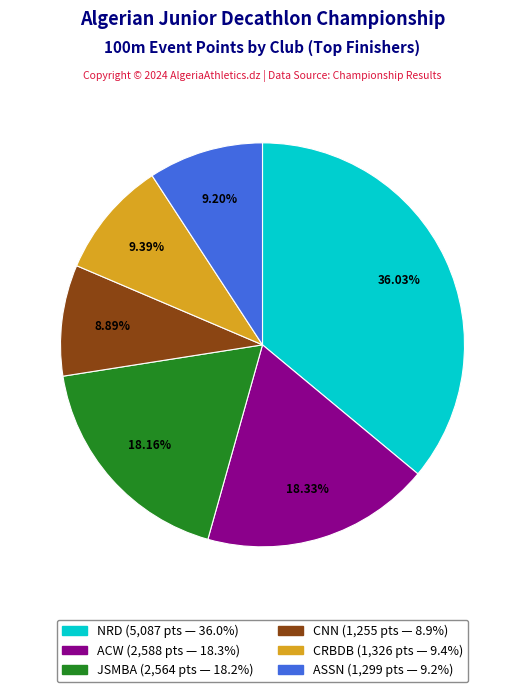

How many segments does this pie chart have?

6